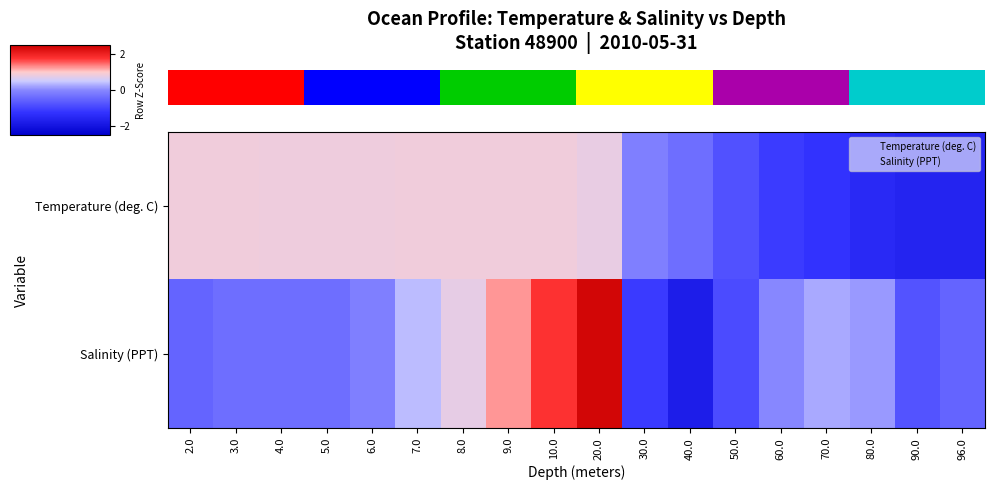

What is the difference between the maximum and minimum values in the Temperature (deg. C) series?

2.5